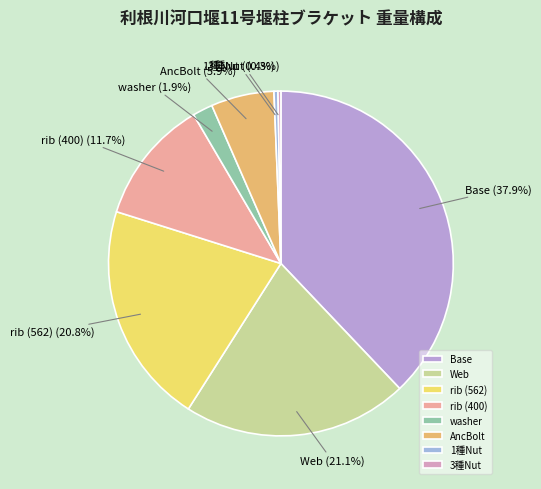

Which slice is the largest?

Base